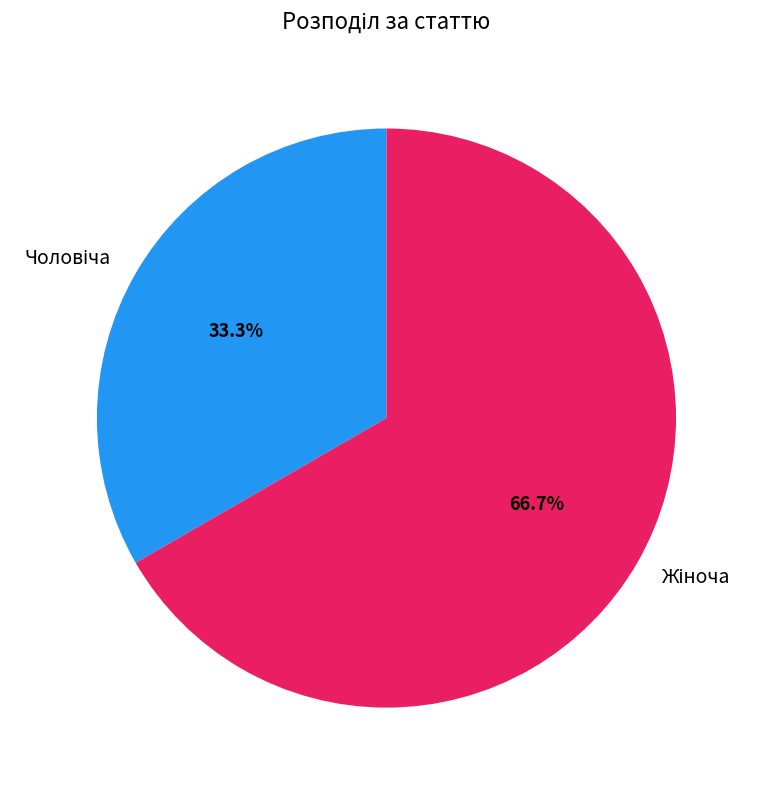

Count the number of slices in the pie.

2